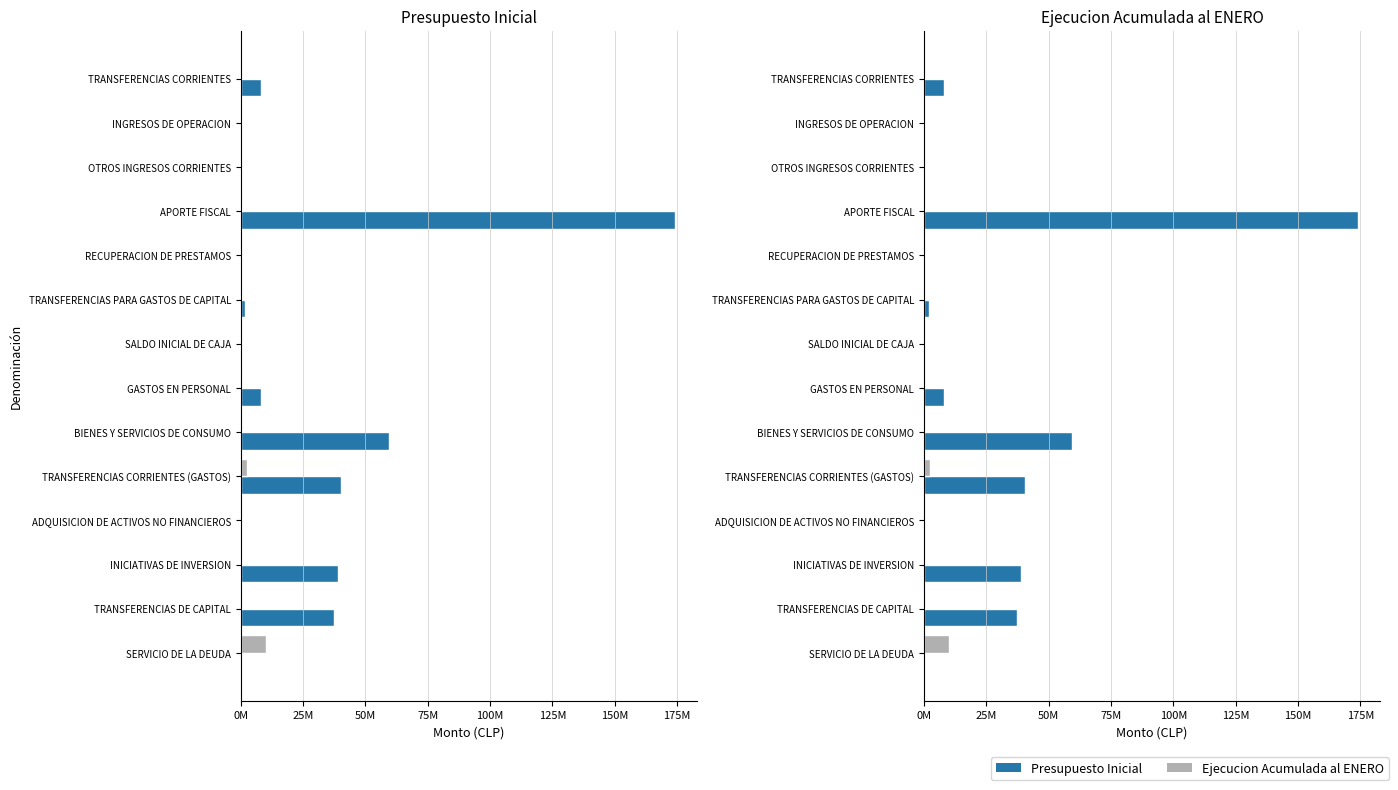

What are all the series names shown in the legend?

Presupuesto Inicial, Ejecucion Acumulada